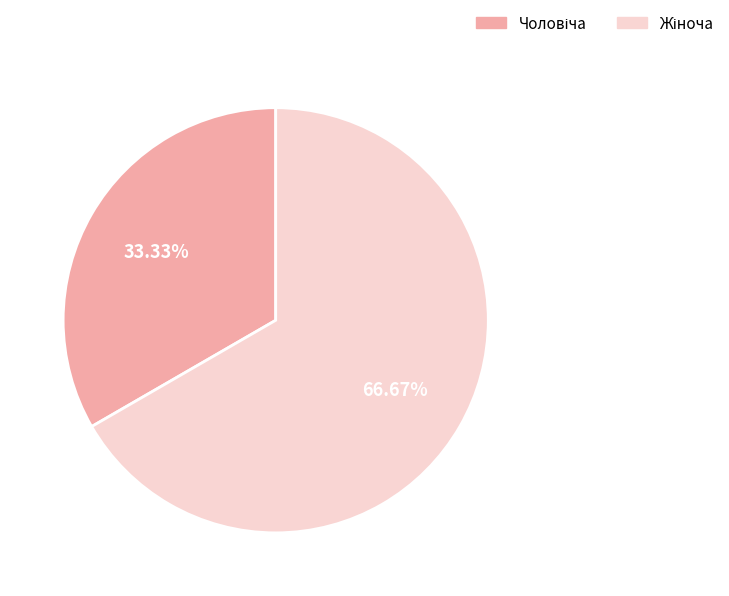

Is there any slice that represents more than half of the pie?

Yes